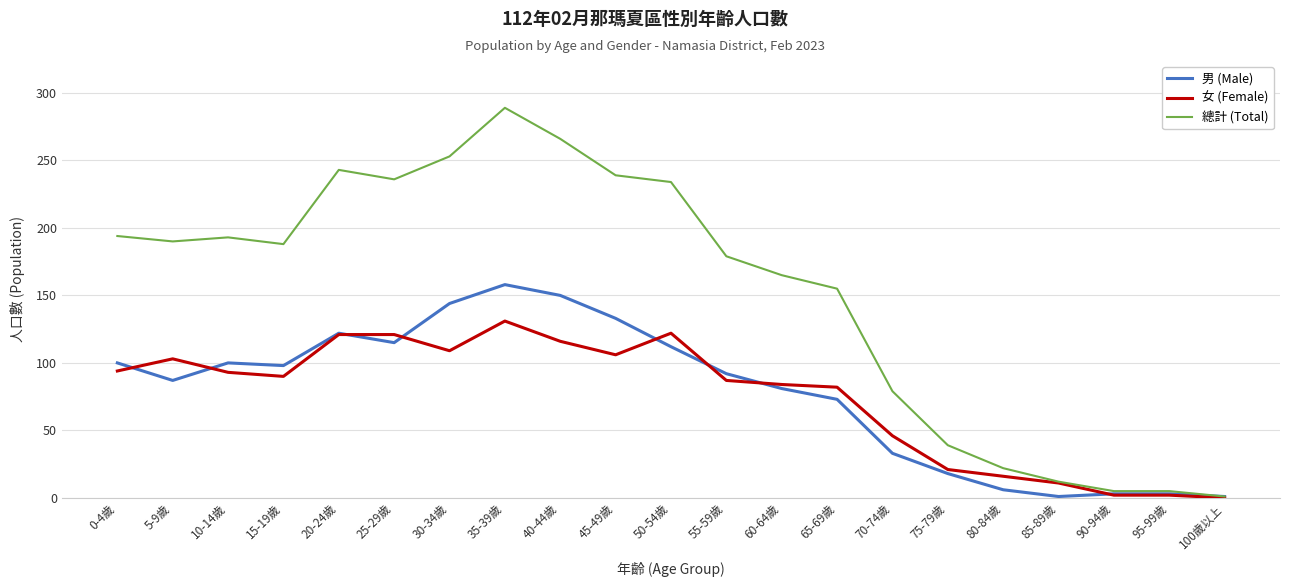

What is the difference between the second highest and second lowest values in the 男 (Male) series?

149